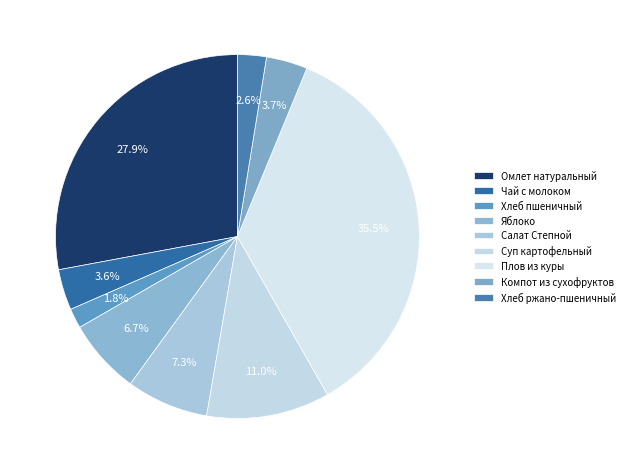

How many slices are in this pie chart?

9